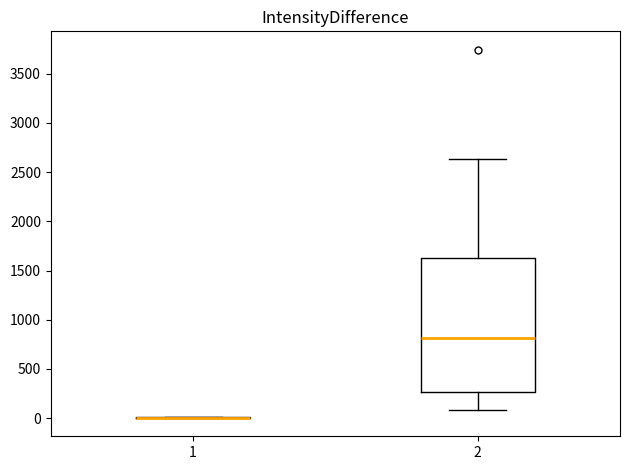

Which box is the tallest, from its lower edge to its upper edge?

2